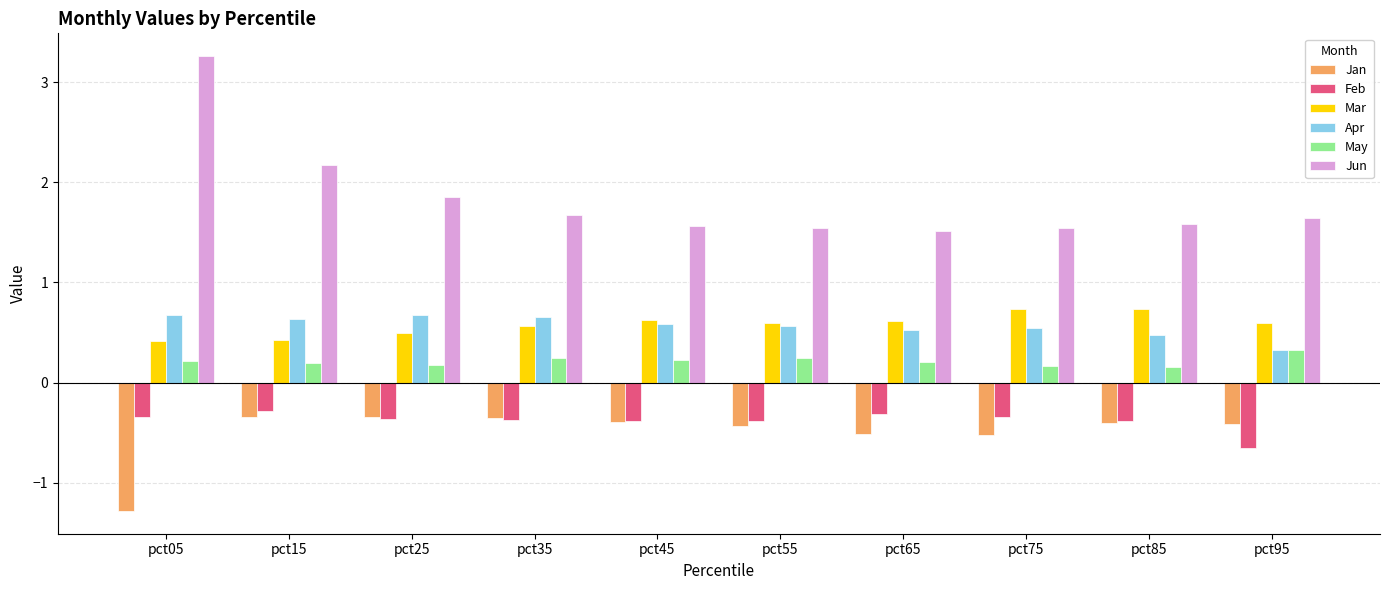

Which category has the highest value in the May series?

pct95